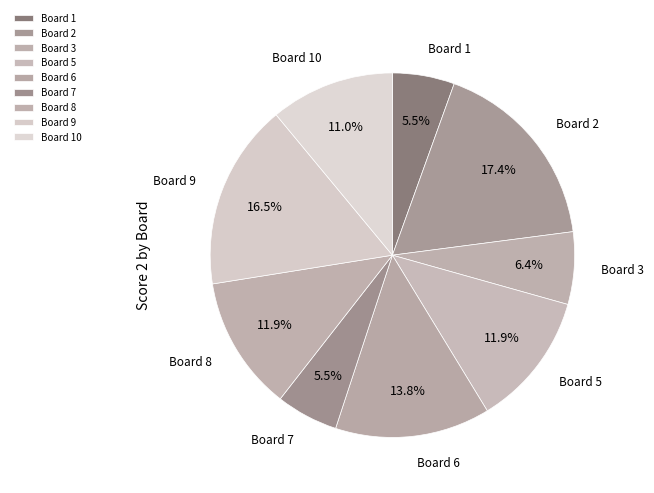

Do Board 6 and Board 1 together represent more than half of the pie?

No